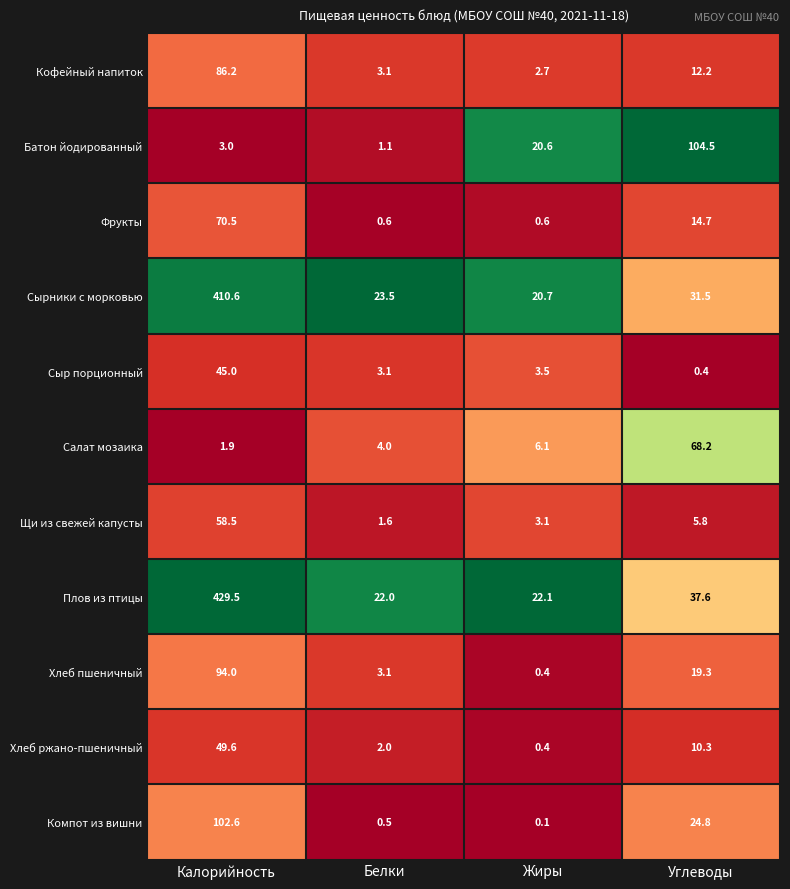

Rank the series by their maximum value, from highest to lowest.

Плов из птицы, Сырники с морковью, Батон йодированный, Компот из вишни, Хлеб пшеничный, Кофейный напиток, Фрукты, Салат мозаика, Щи из свежей капусты, Хлеб ржано-пшеничный, Сыр порционный